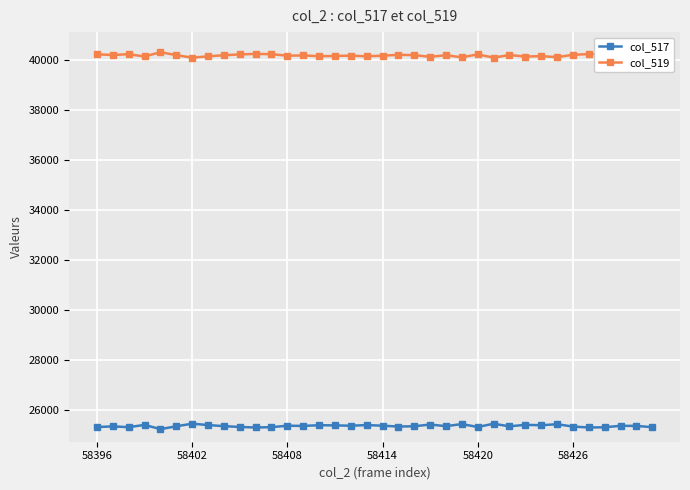

What is the smallest value displayed?

25218